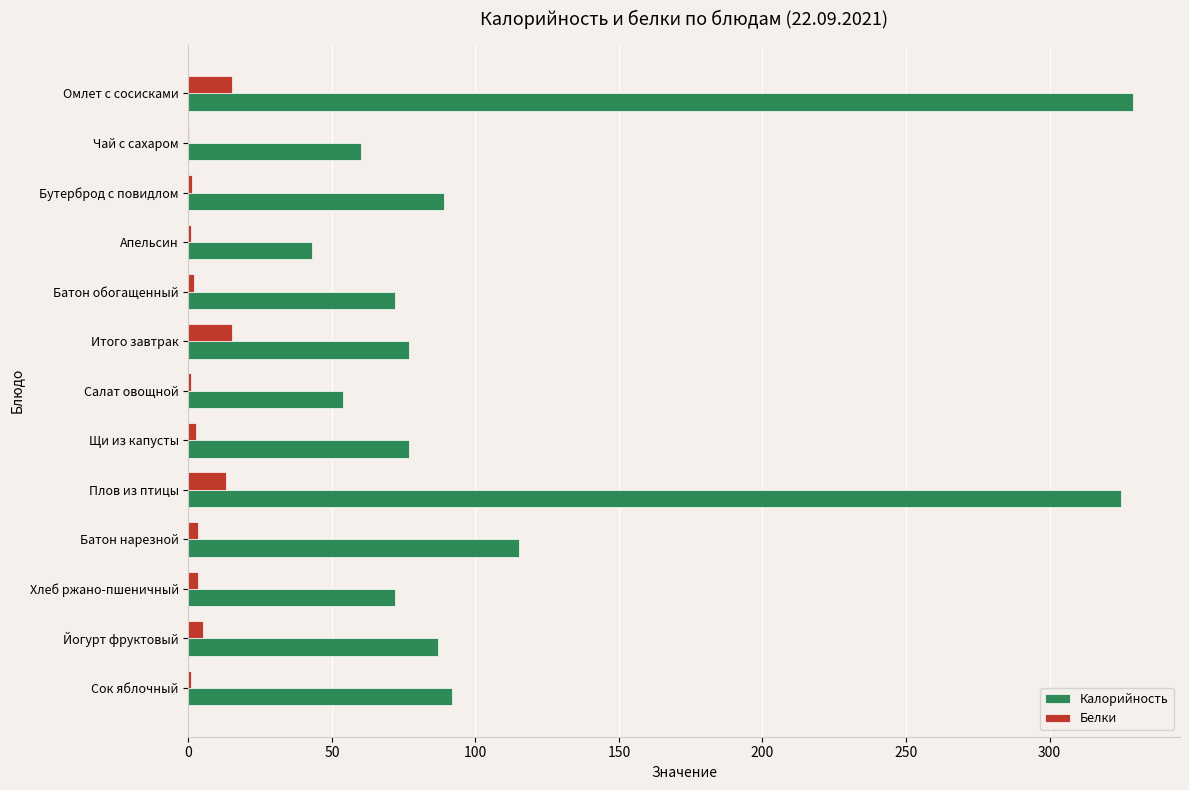

What are all the series names shown in the legend?

Калорийность, Белки